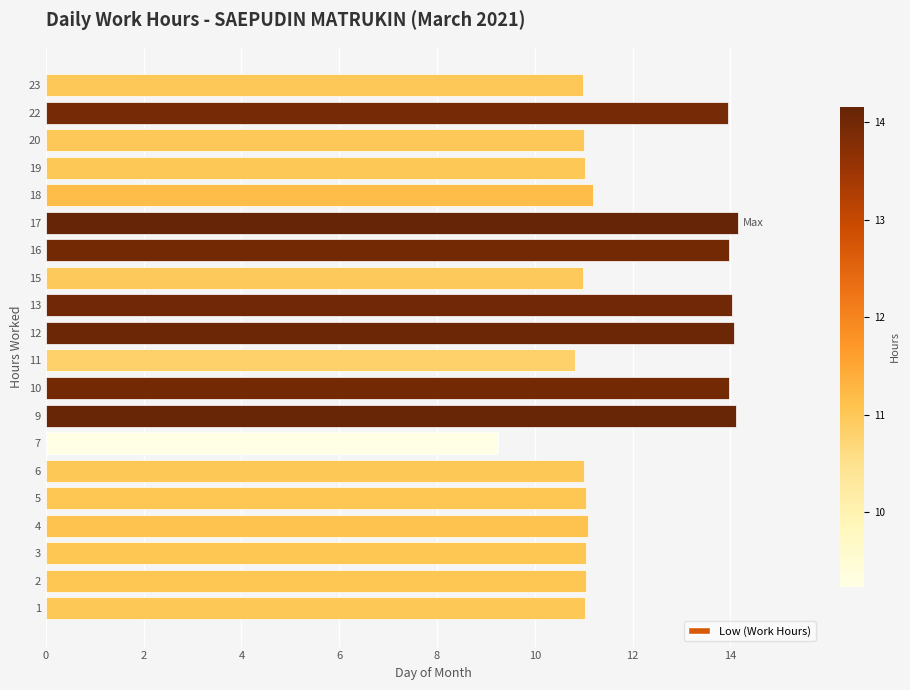

What is the difference between the values at 17 and 12?

0.1